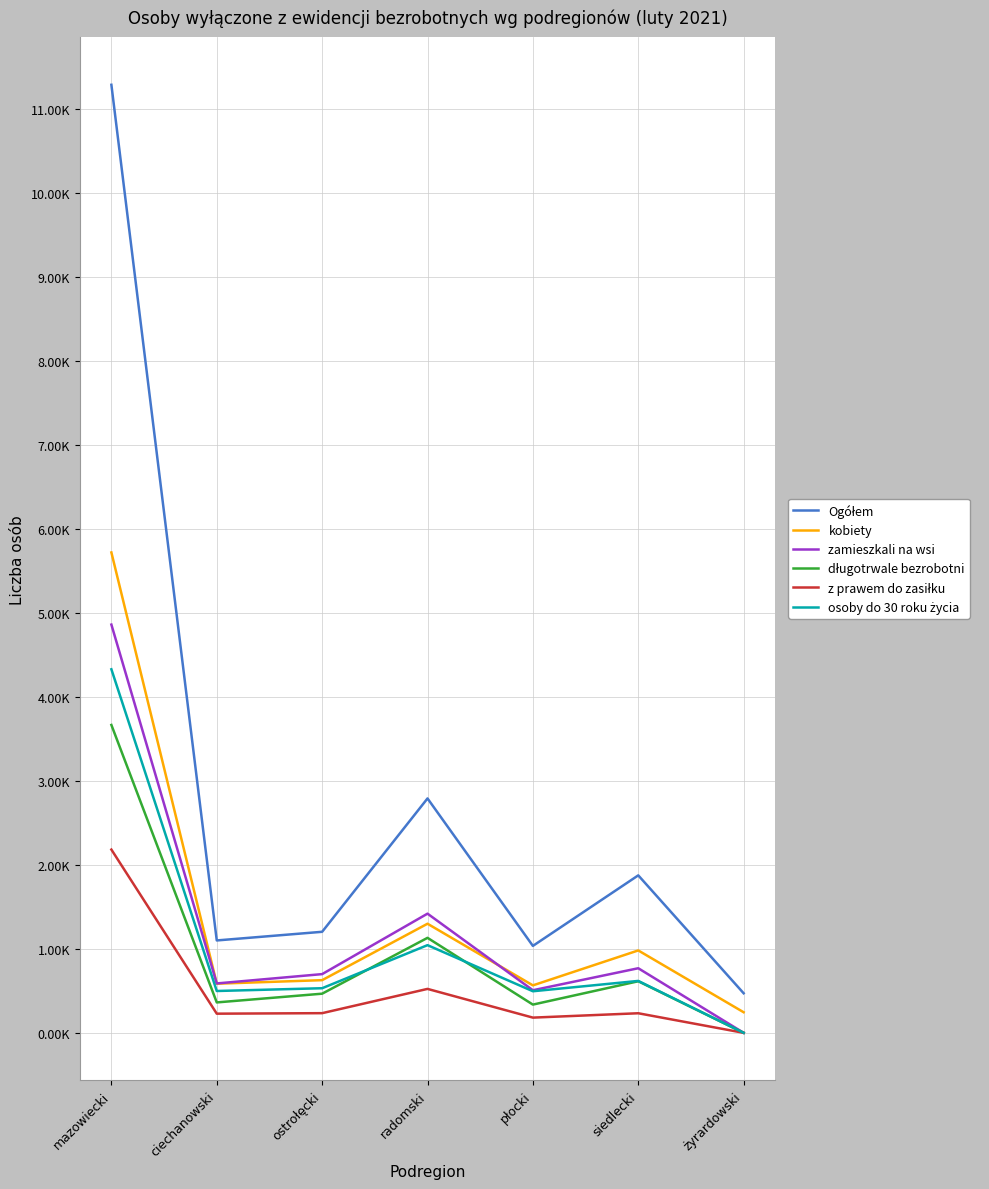

Does the chart have visible grid lines?

Yes